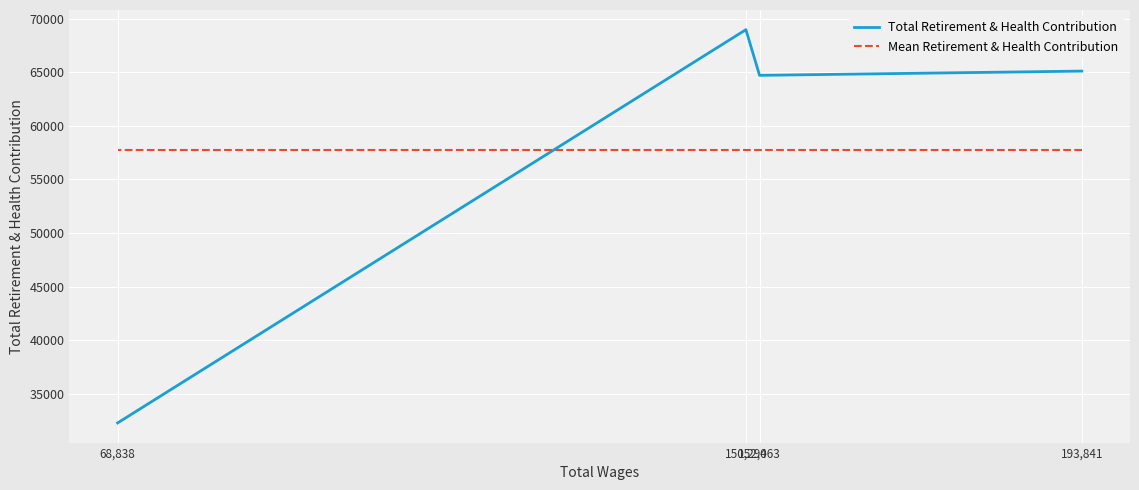

Where is the first local maximum for Total Retirement & Health Contribution?

150,294